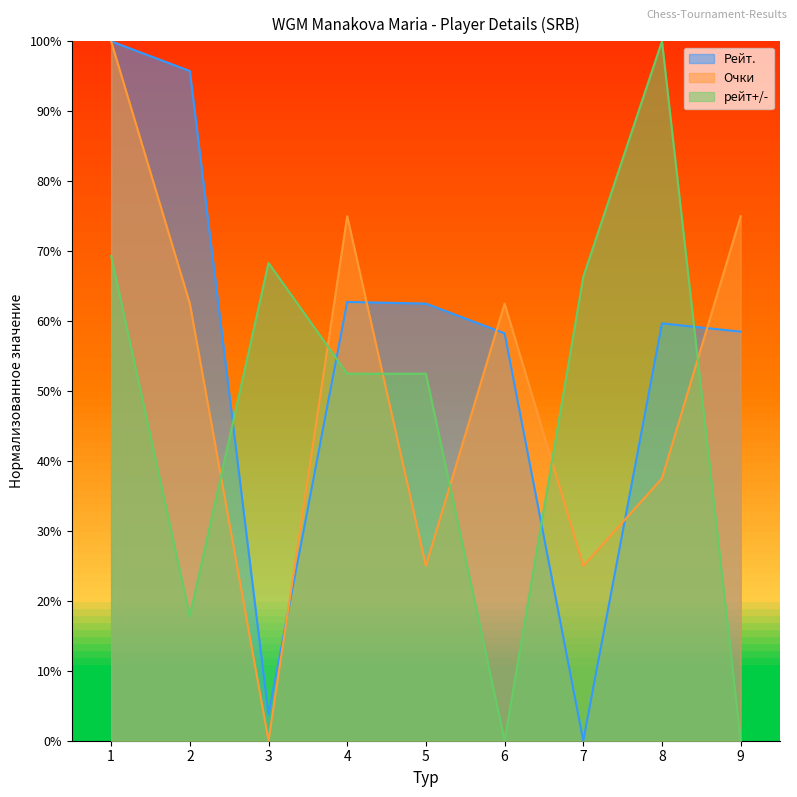

Which label corresponds to the largest value in the chart?

1